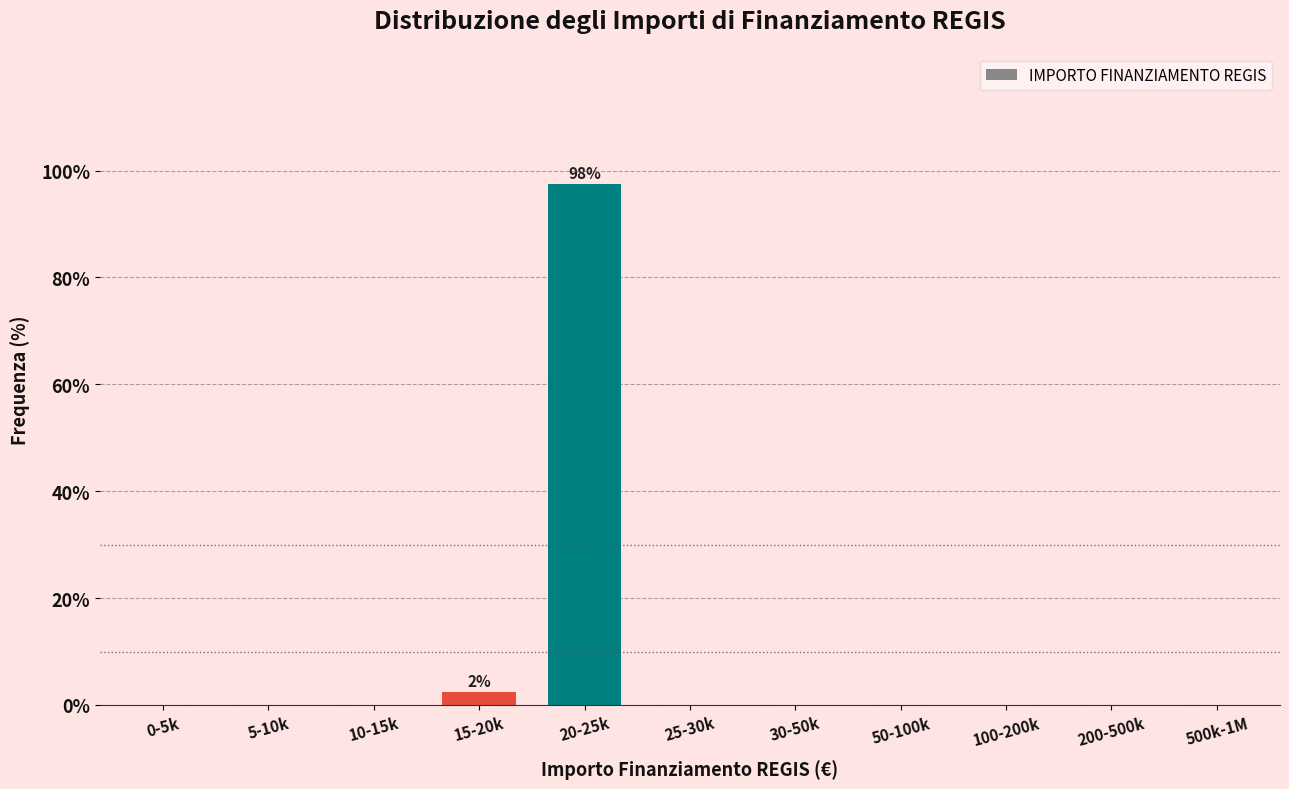

Reading left to right, extract all data points from this chart.

0-5k=0.0	5-10k=0.0	10-15k=0.0	15-20k=2.5	20-25k=97.5	25-30k=0.0	30-50k=0.0	50-100k=0.0	100-200k=0.0	200-500k=0.0	500k-1M=0.0